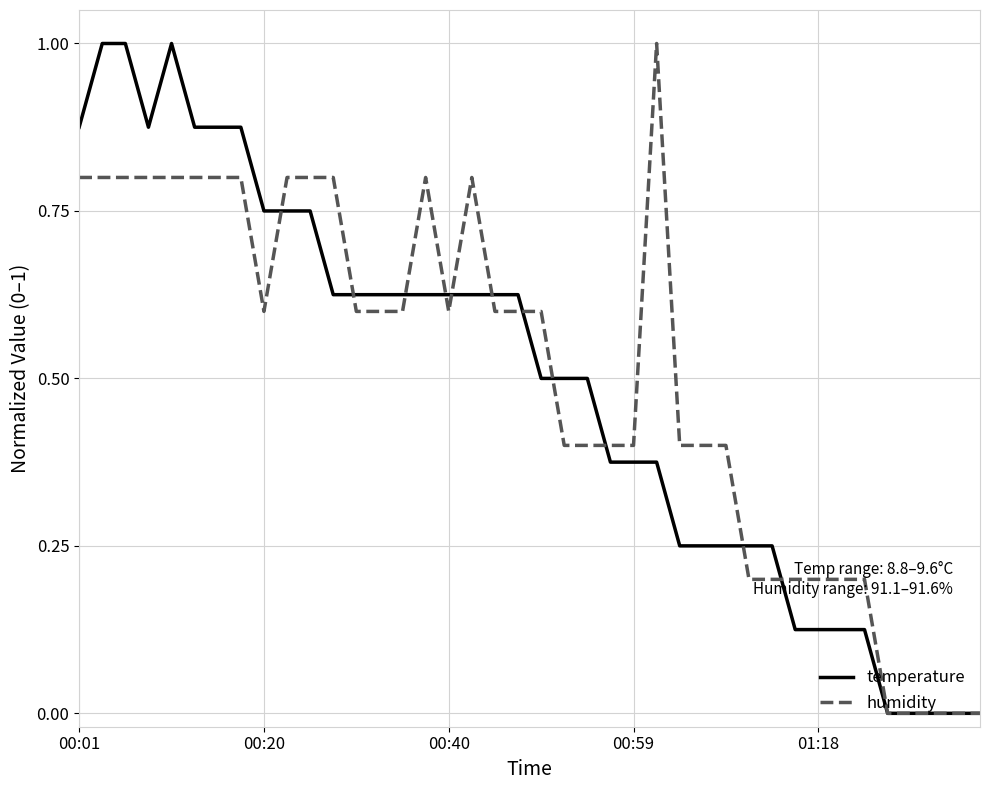

What is the maximum value for temperature?

1.0